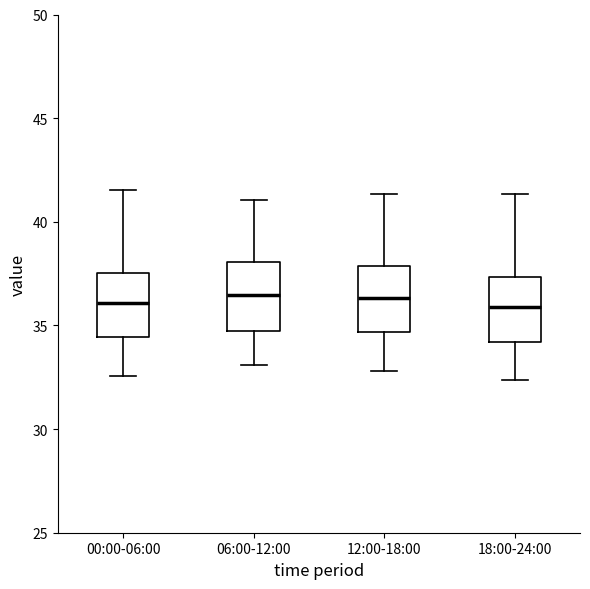

Where does the lower whisker of the box for 18:00-24:00 end on the y-axis? The values are not printed on the chart, so give them approximately, as read against the axis.

32.5